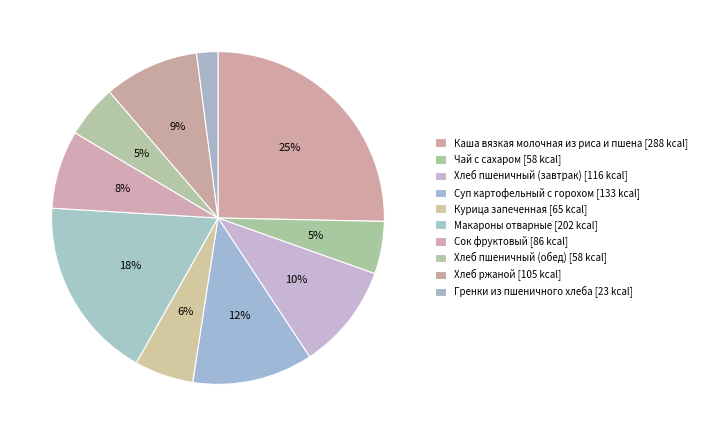

To the nearest percent, what is the difference between the largest and smallest slice percentages?

23%